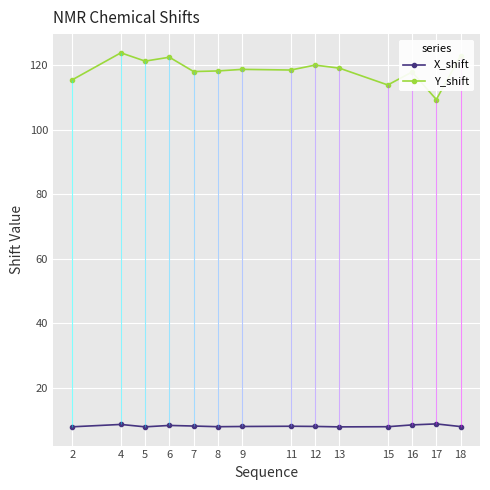

How many values in the Y_shift series are below 118?

4